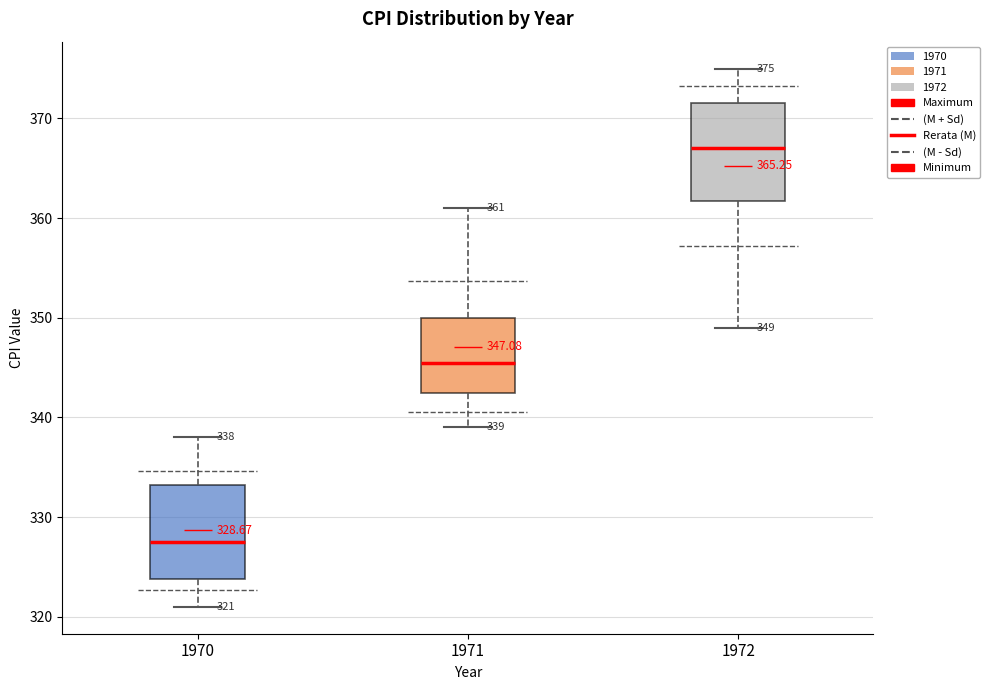

Which box's median line is the highest?

1972